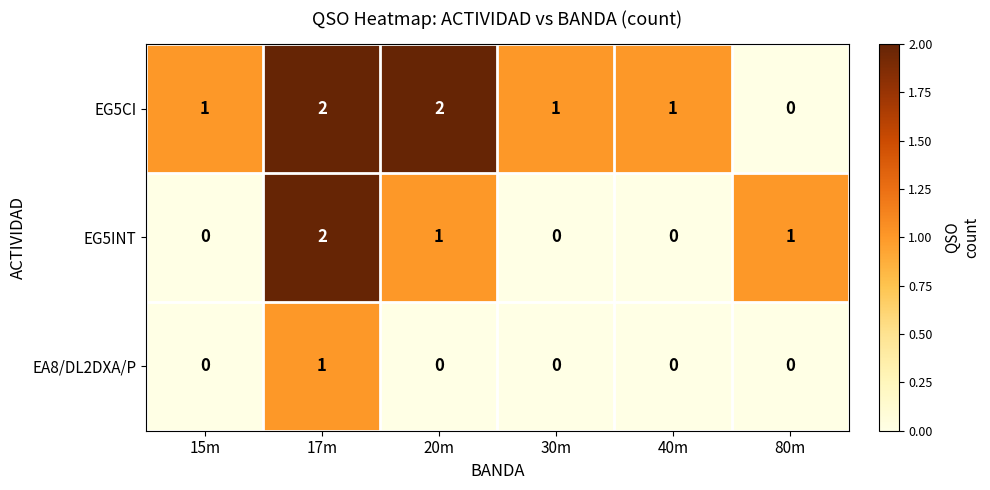

Reading left to right, transcribe all the data shown in this chart.

EG5CI: 1	2	2	1	1	0
EG5INT: 0	2	1	0	0	1
EA8/DL2DXA/P: 0	1	0	0	0	0